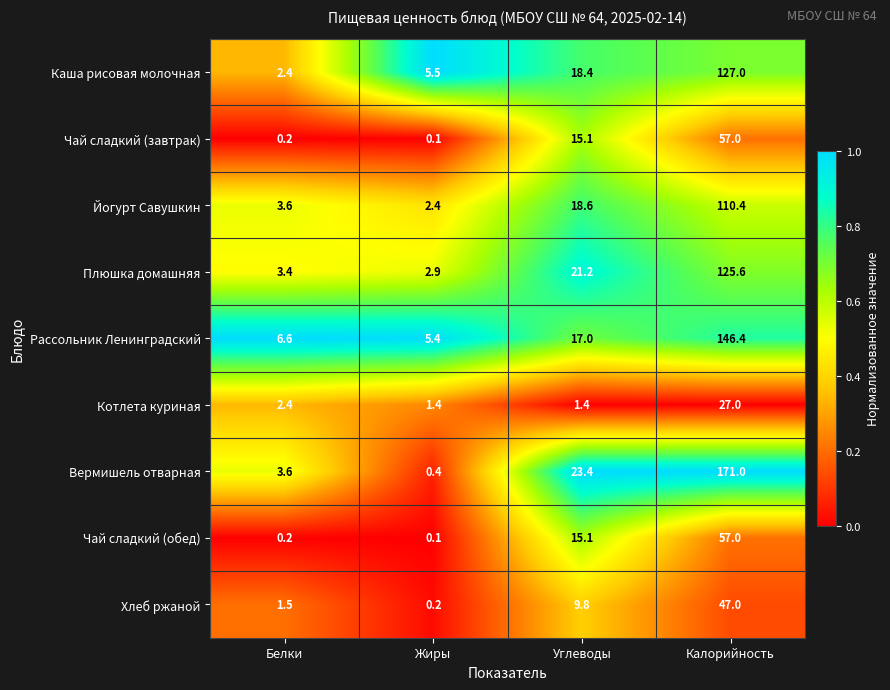

True or false: Хлеб ржаной has a value of 47.0 at Калорийность.

True